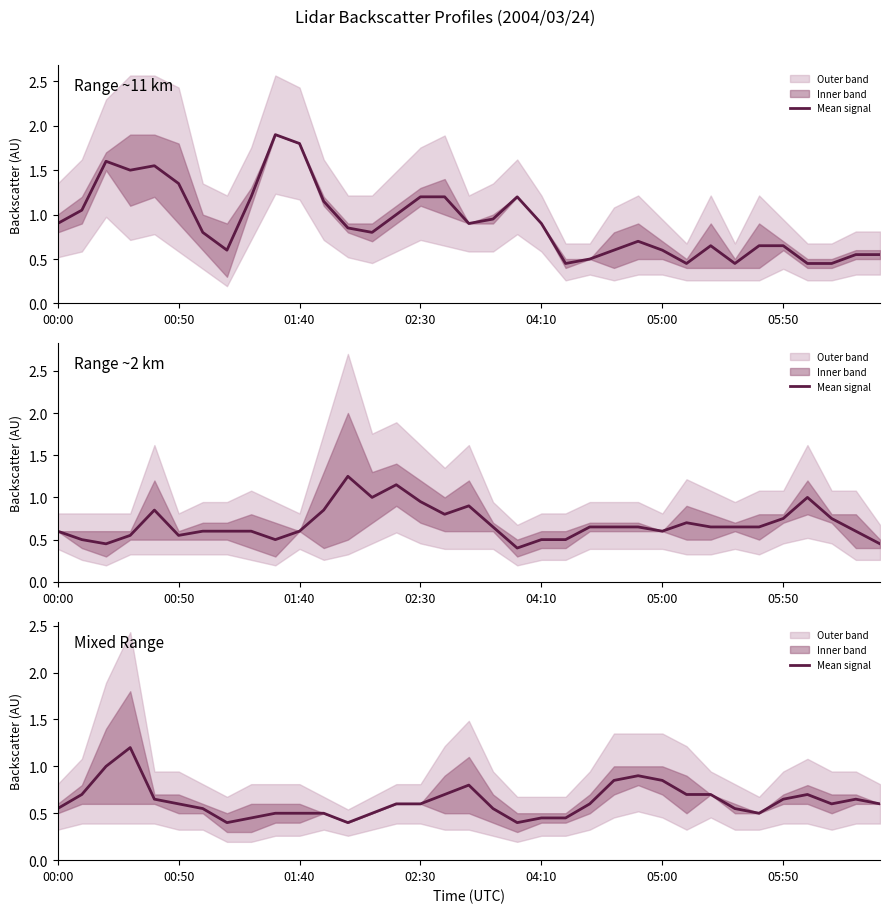

What is the smallest value displayed?

0.4